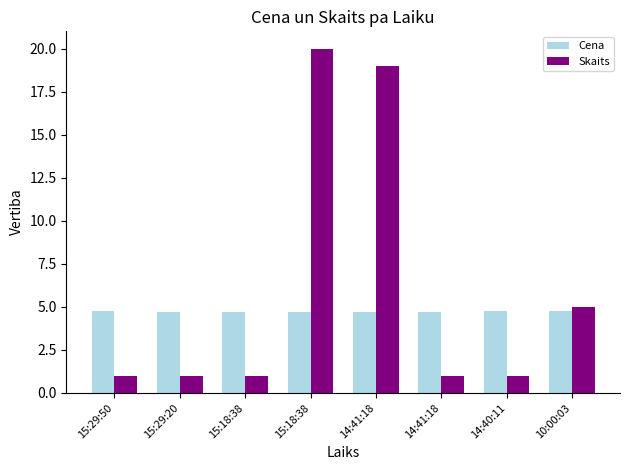

Which series has the largest total across all categories?

Skaits